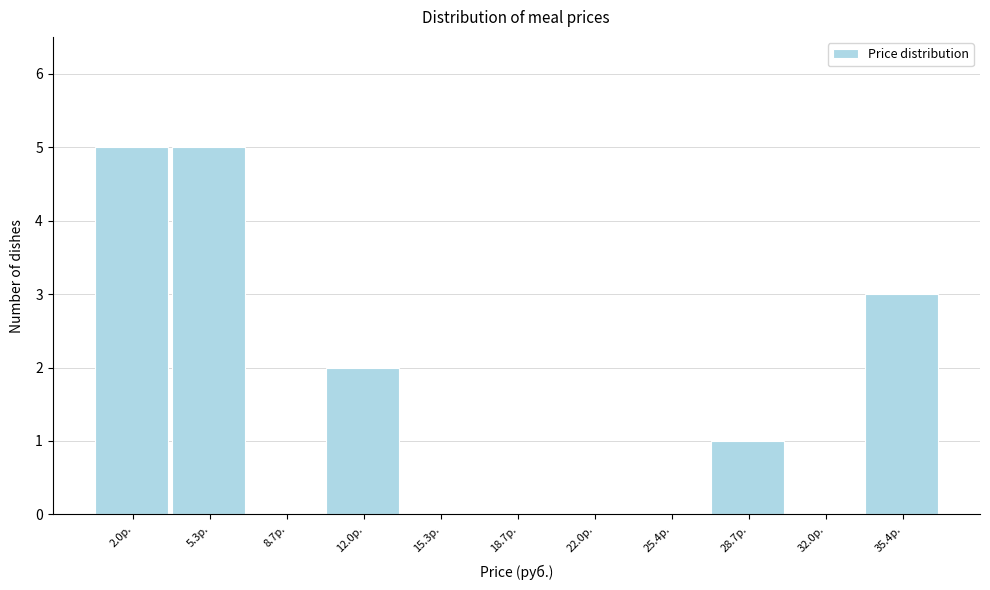

Reading left to right, transcribe all the data shown in this chart.

2.0р.=5	5.3р.=5	8.7р.=0	12.0р.=2	15.3р.=0	18.7р.=0	22.0р.=0	25.4р.=0	28.7р.=1	32.0р.=0	35.4р.=3